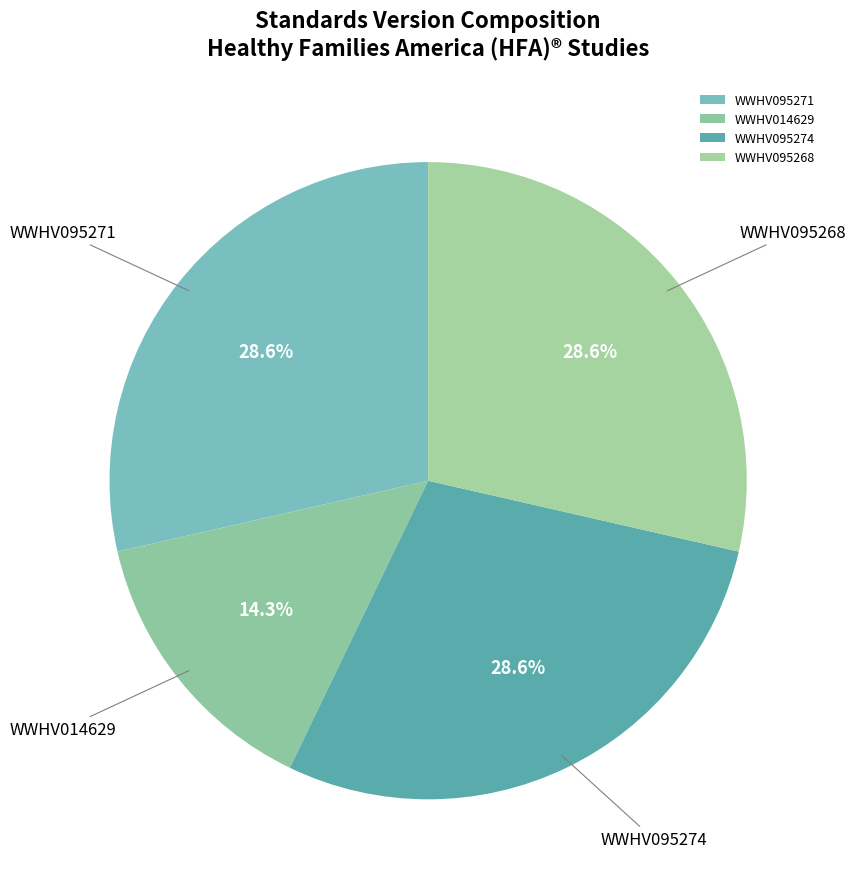

True or false: WWHV095268 accounts for 29% of the total.

True